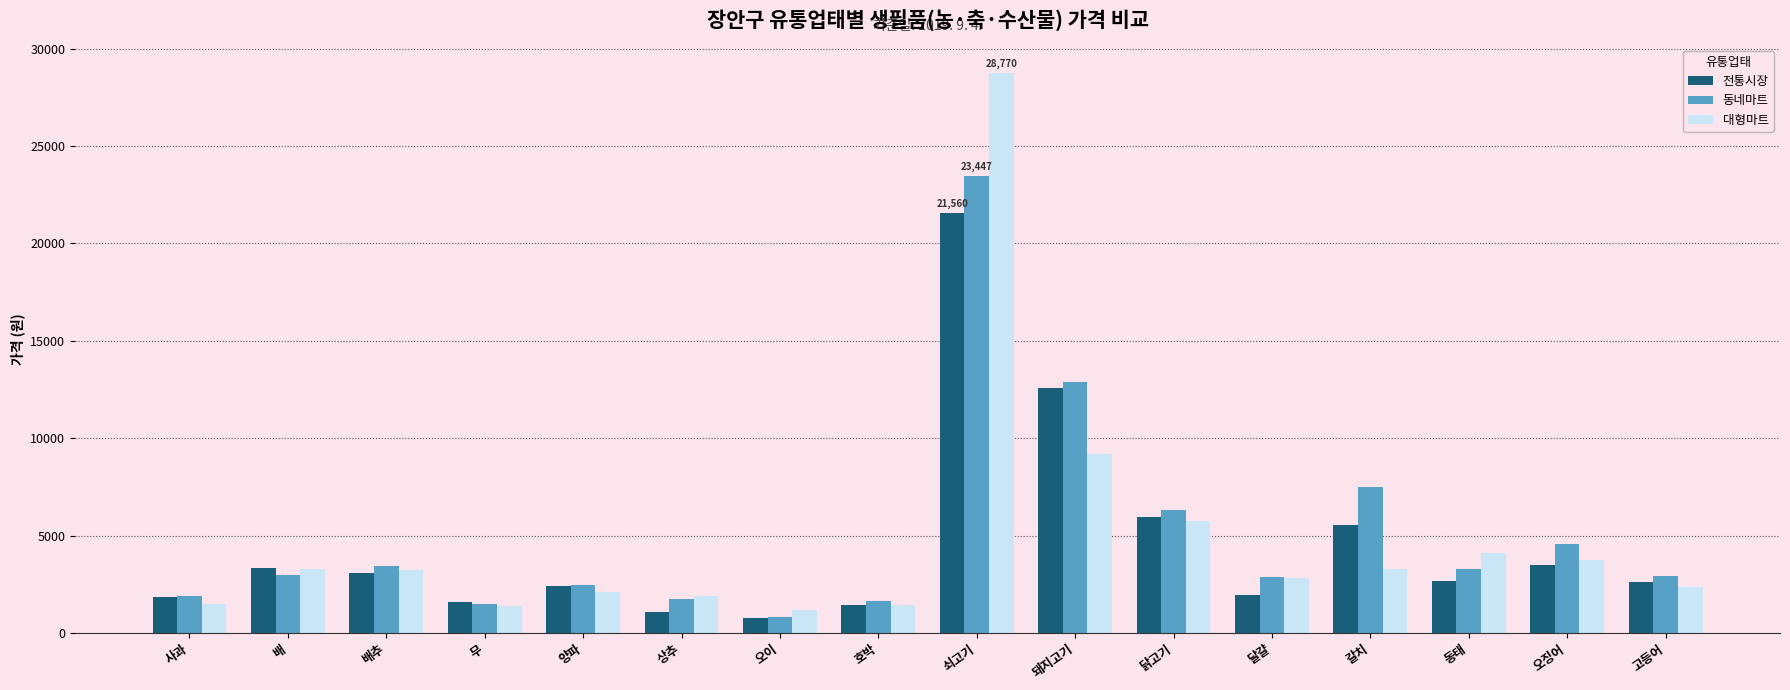

What is the value of the 동네마트 bar at the 5th from the left?

2491.2